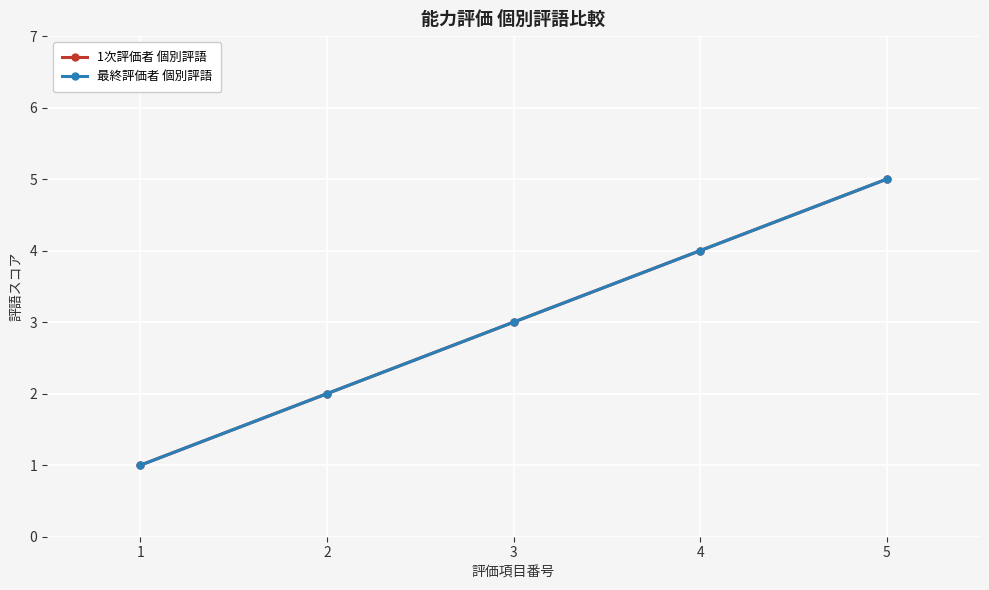

The value of 1次評価者 個別評語 at 1 is 1. True or false?

True